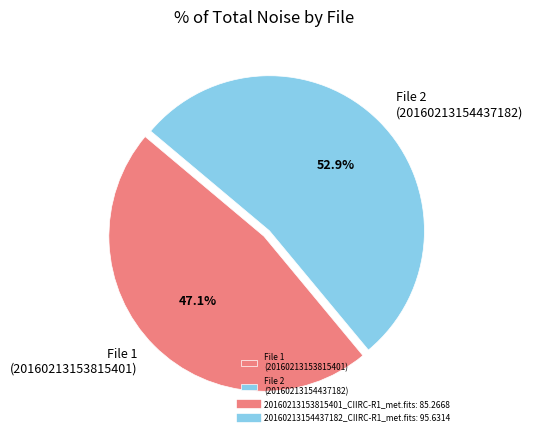

What is the smallest slice in the pie chart?

File 1 (20160213153815401)